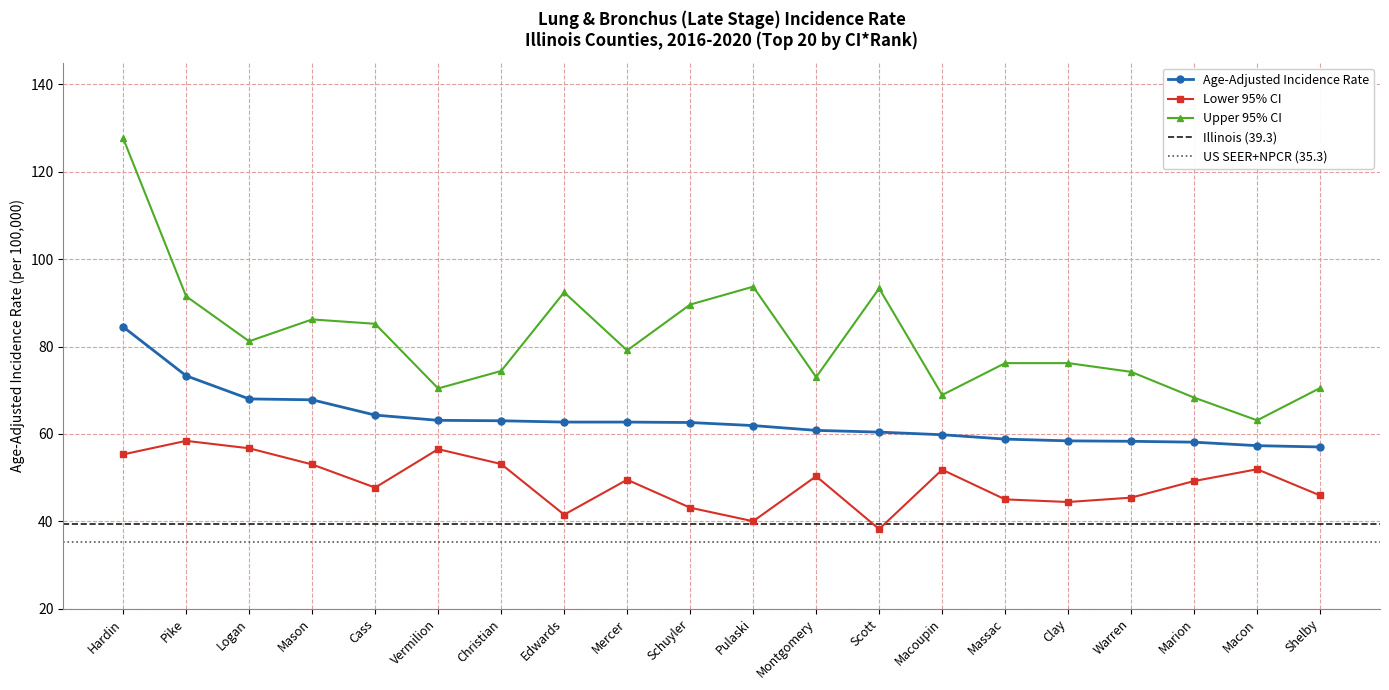

What is the total value across all series at Mason?

207.0